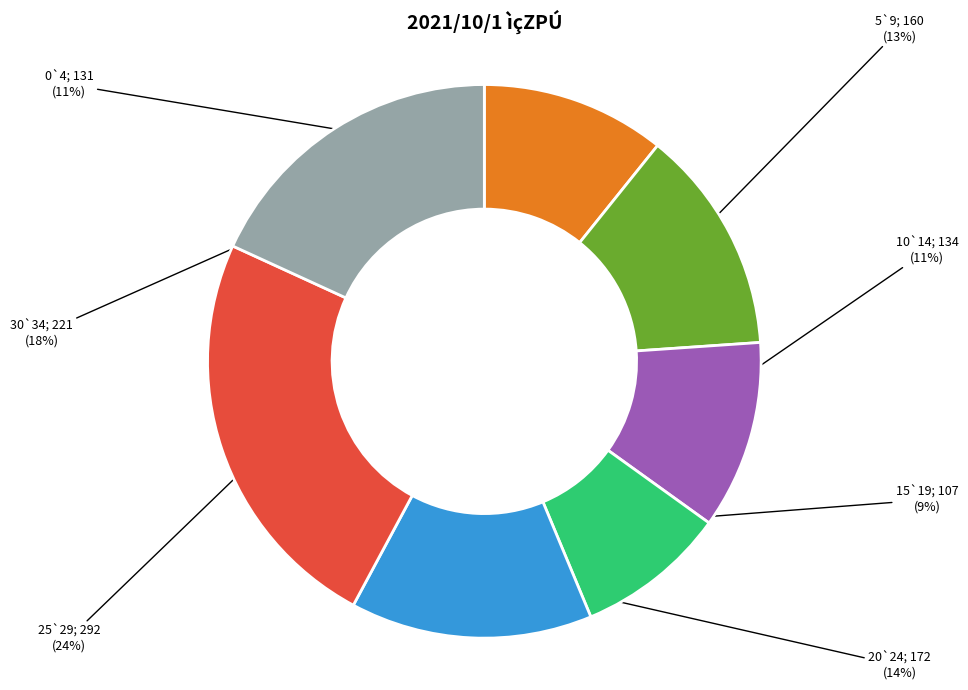

To the nearest percent, what is the difference between the largest and smallest slice percentages?

15%